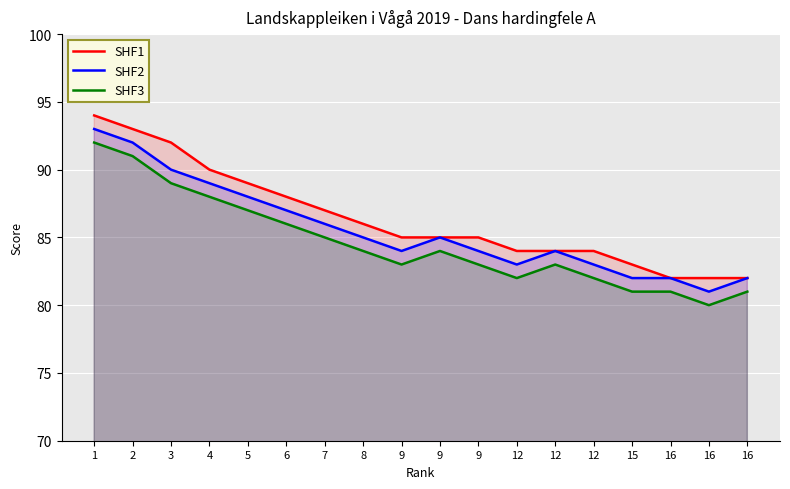

What are all the series names shown in the legend?

SHF1, SHF2, SHF3